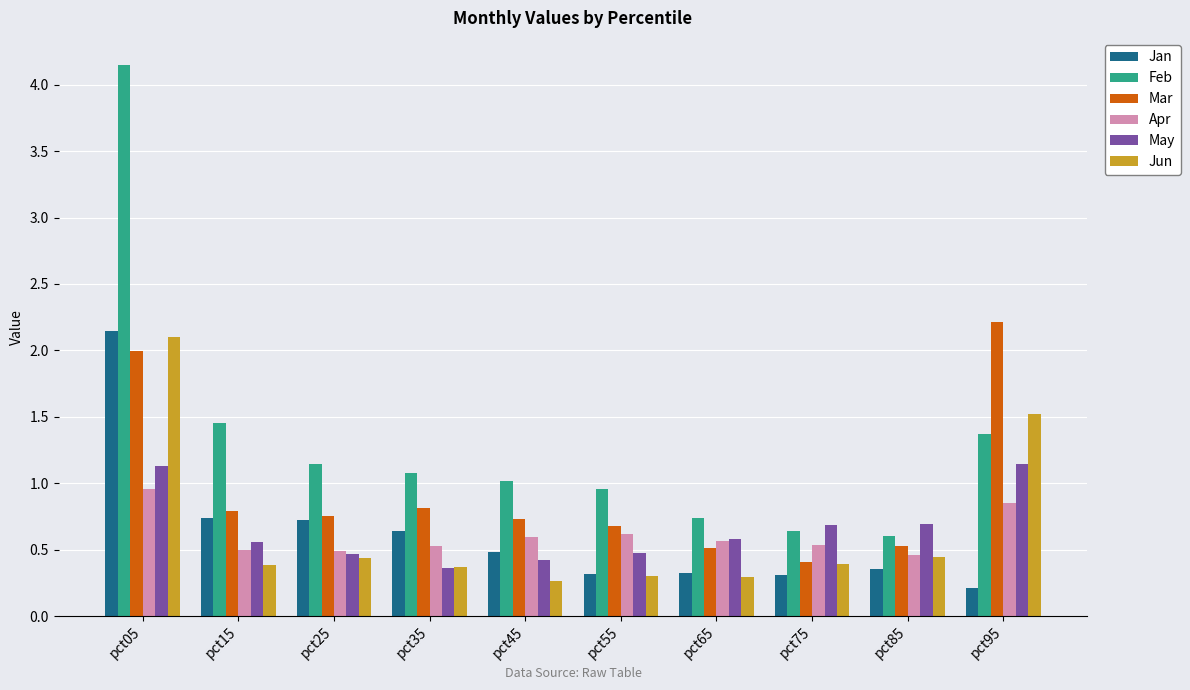

What is the value of the Apr bar at the 4th from the left?

0.5